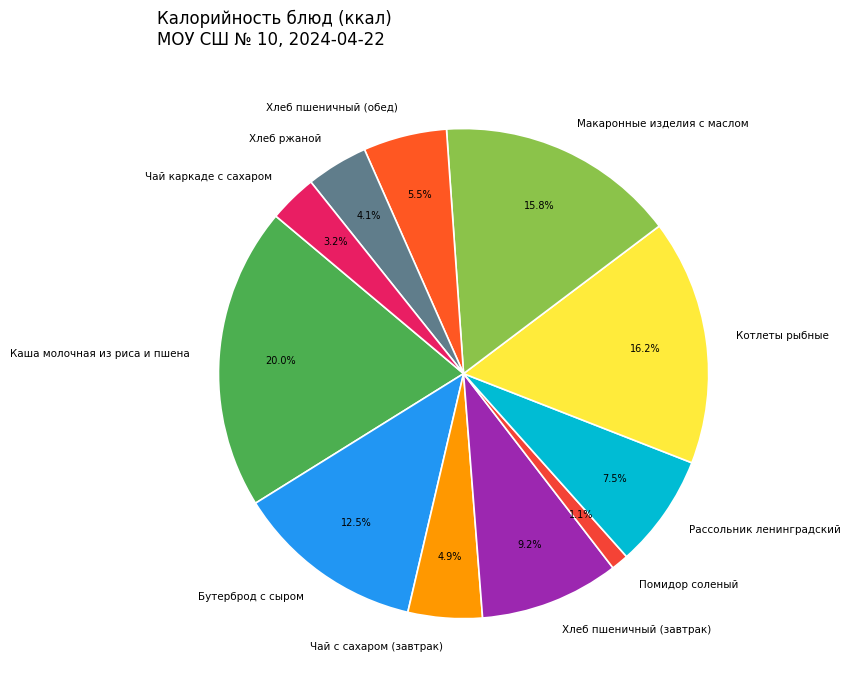

What is the smallest slice in the pie chart?

Помидор соленый